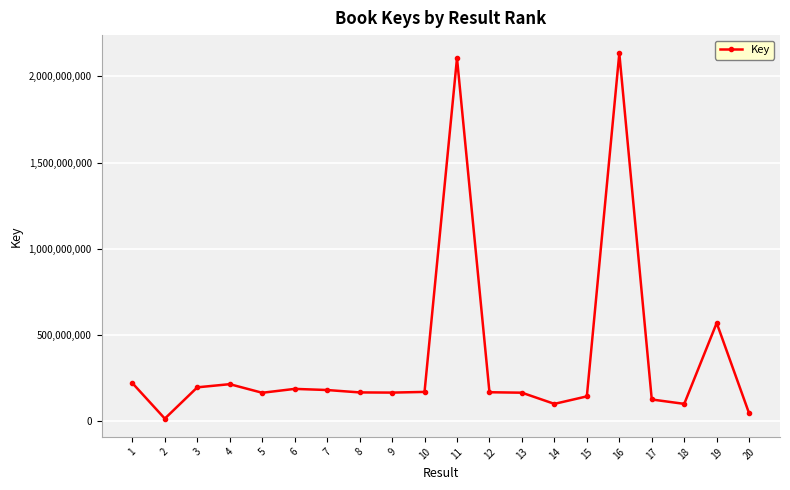

What is the change in value from 7 to 16?

+1951766757